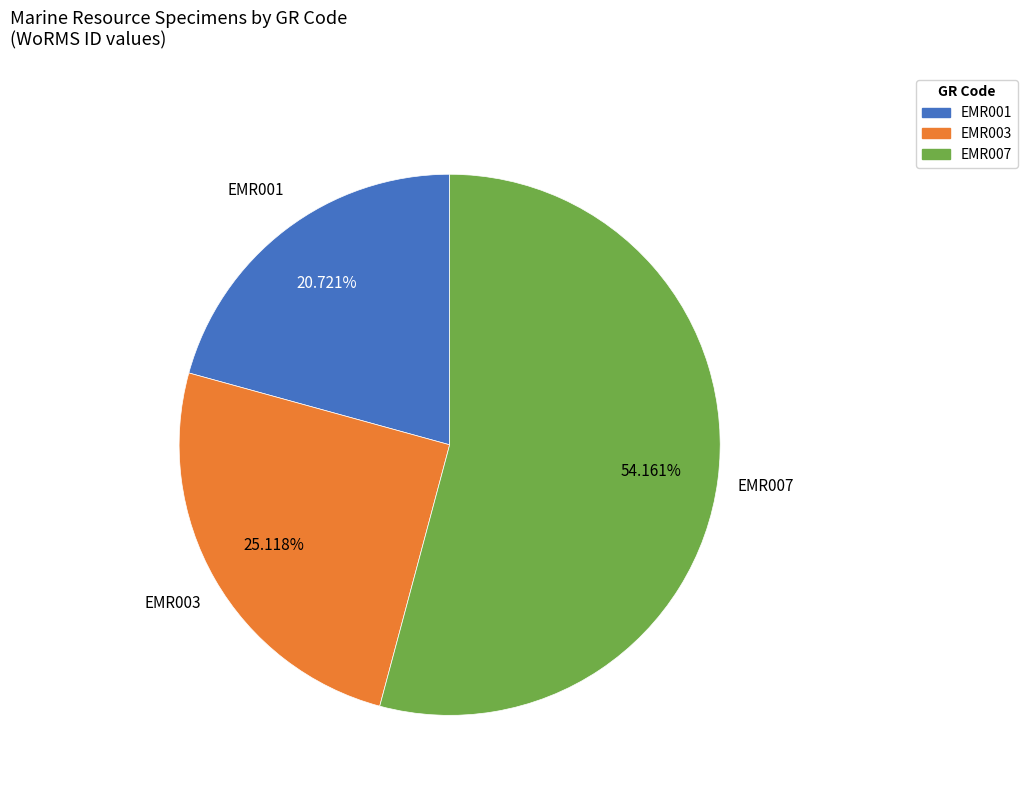

What is the total percentage of EMR003 and EMR001?

45.8%